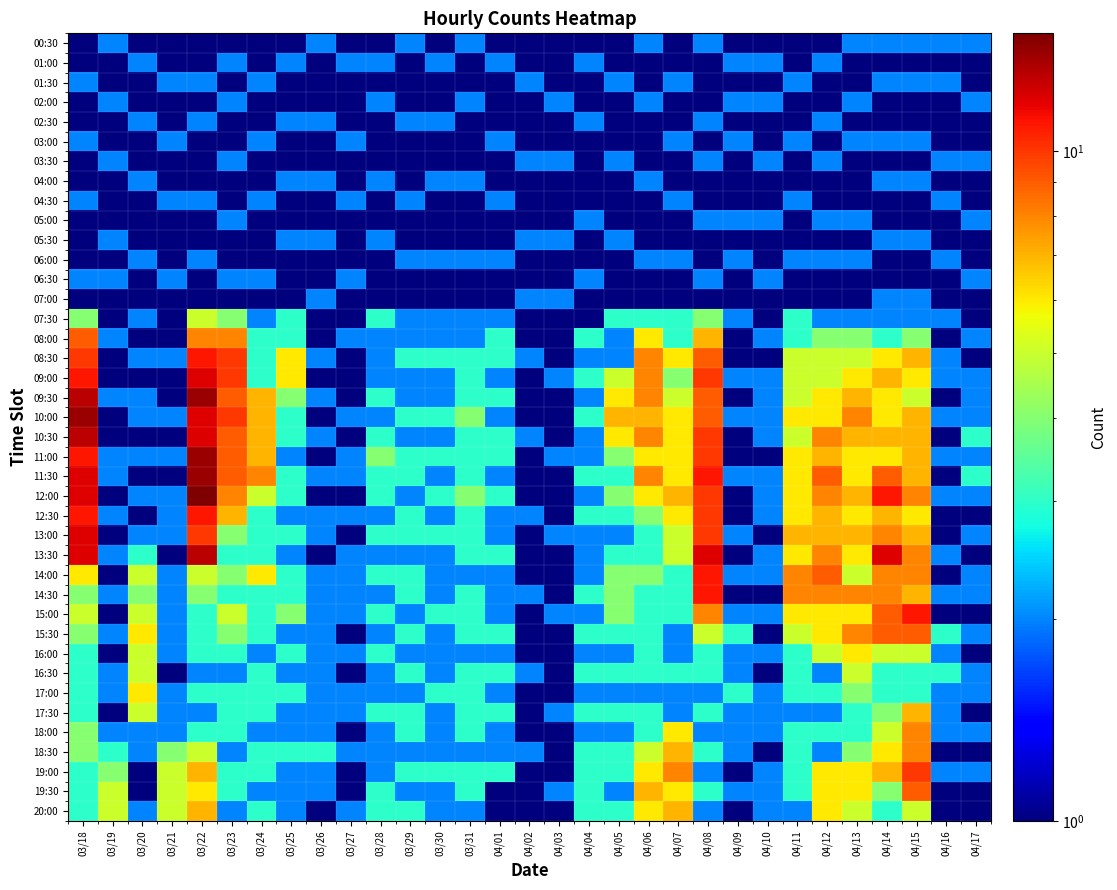

Which series has the widest spread of values?

12:00